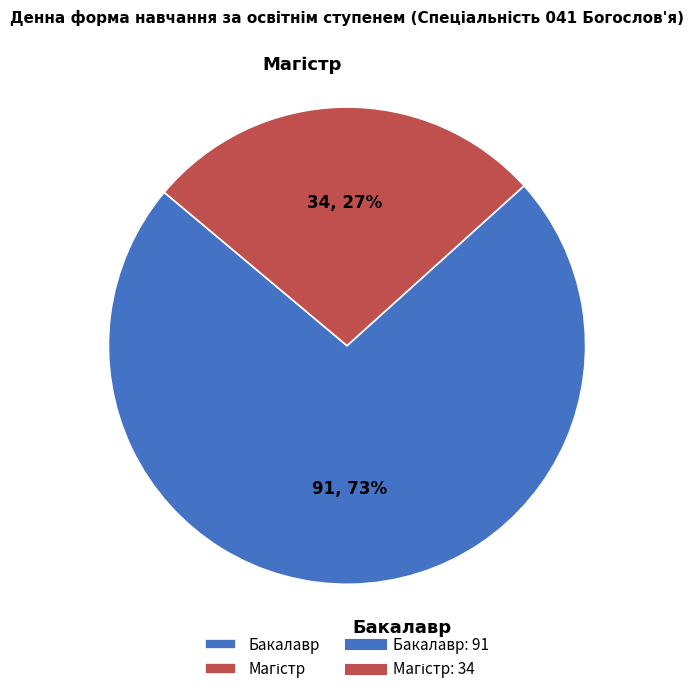

Which slice is the largest?

Бакалавр